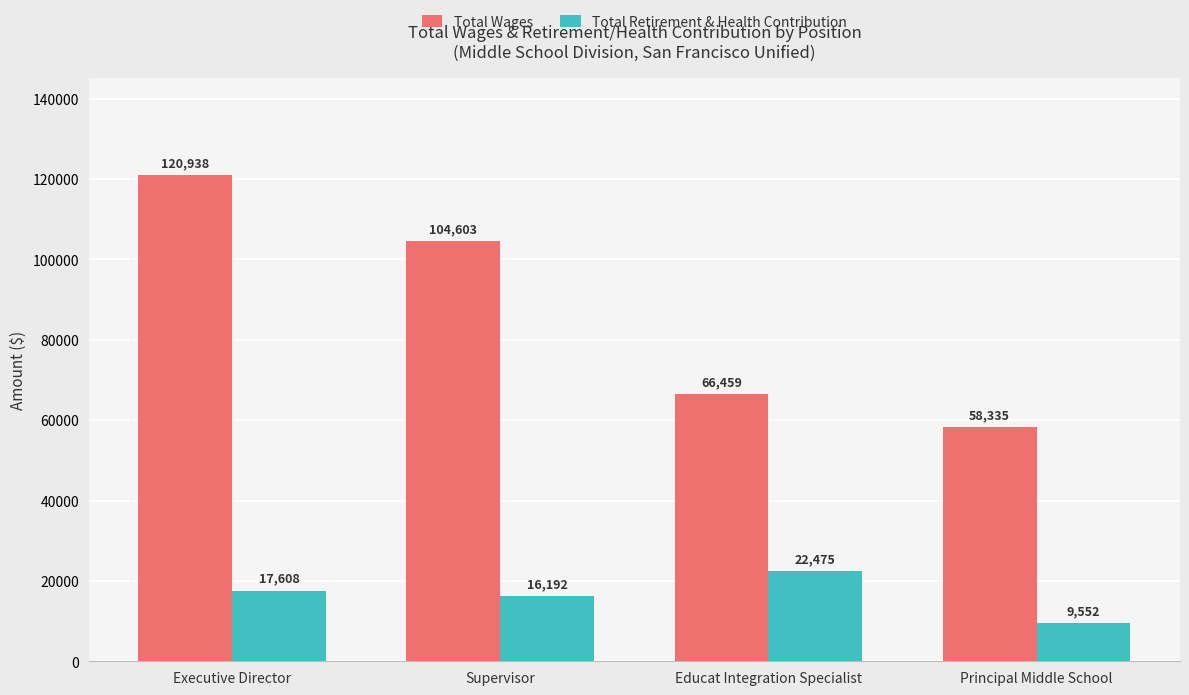

How many data points in Total Wages are less than 104603?

2